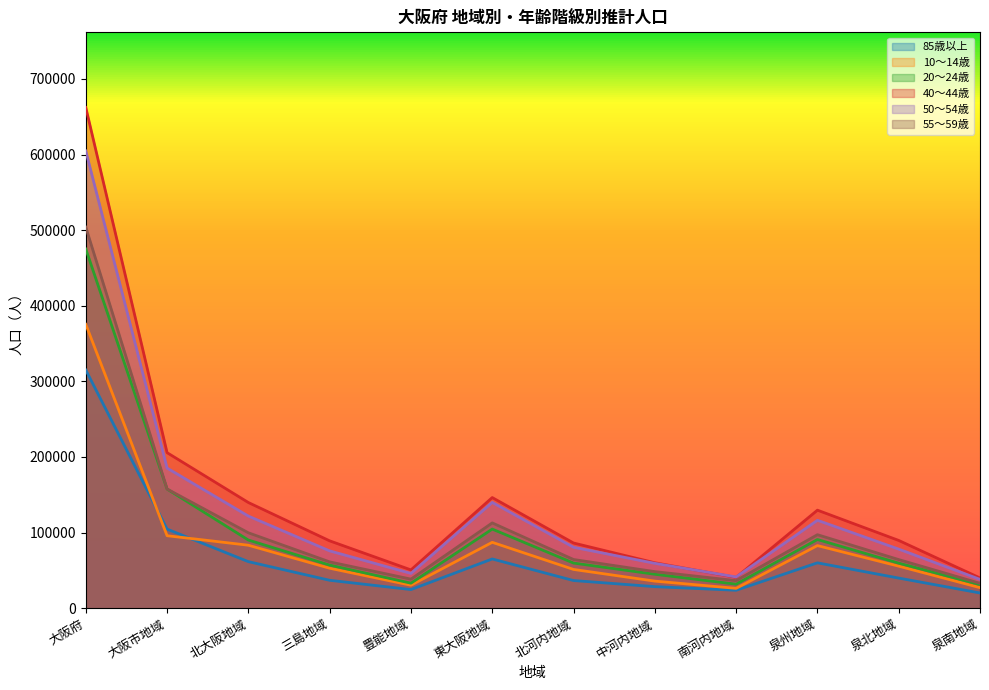

Where is the first local minimum for 10～14歳?

豊能地域